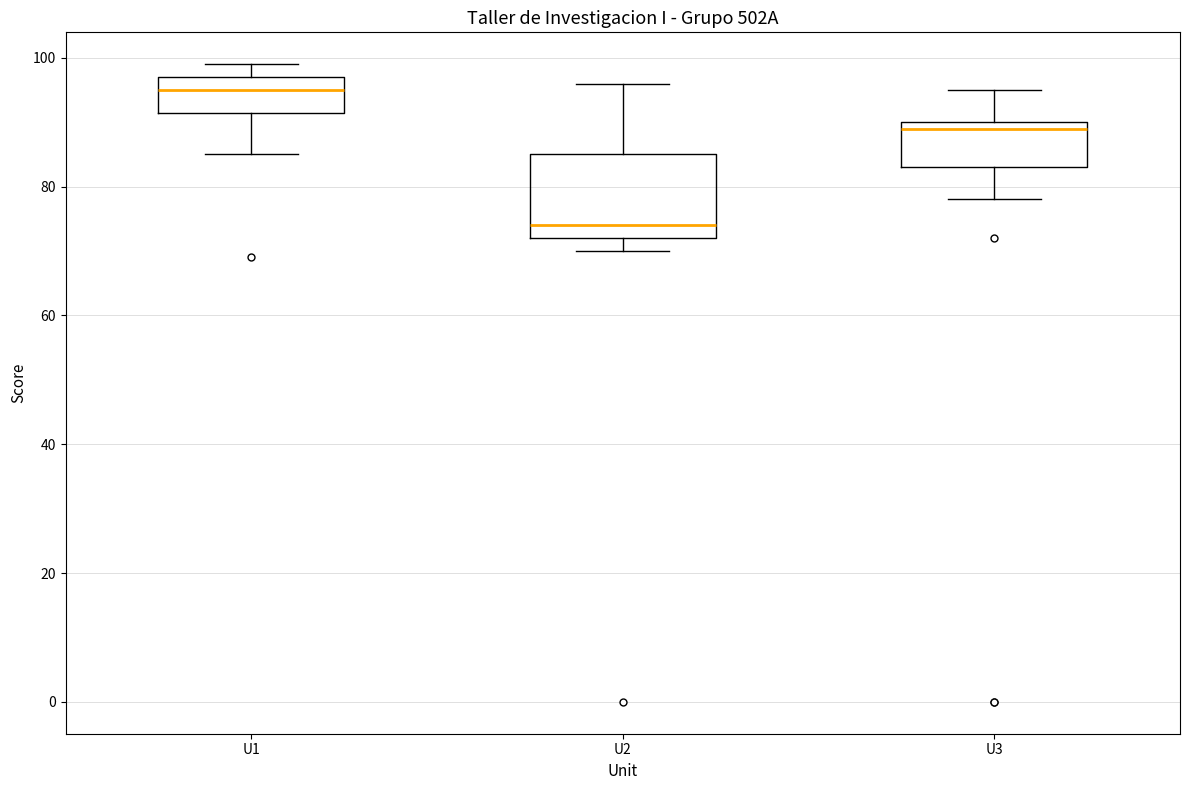

Reading left to right, read every box against the y-axis: the position of its median line, the range the box covers, and the ends of its whiskers. The values are not printed on the chart, so give them approximately, as read against the axis.

U1: median 96, box 92 to 98, whiskers 86 to 100
U2: median 74, box 72 to 86, whiskers 70 to 96
U3: median 90 (just below the box's upper edge), box 84 to 90, whiskers 78 to 96